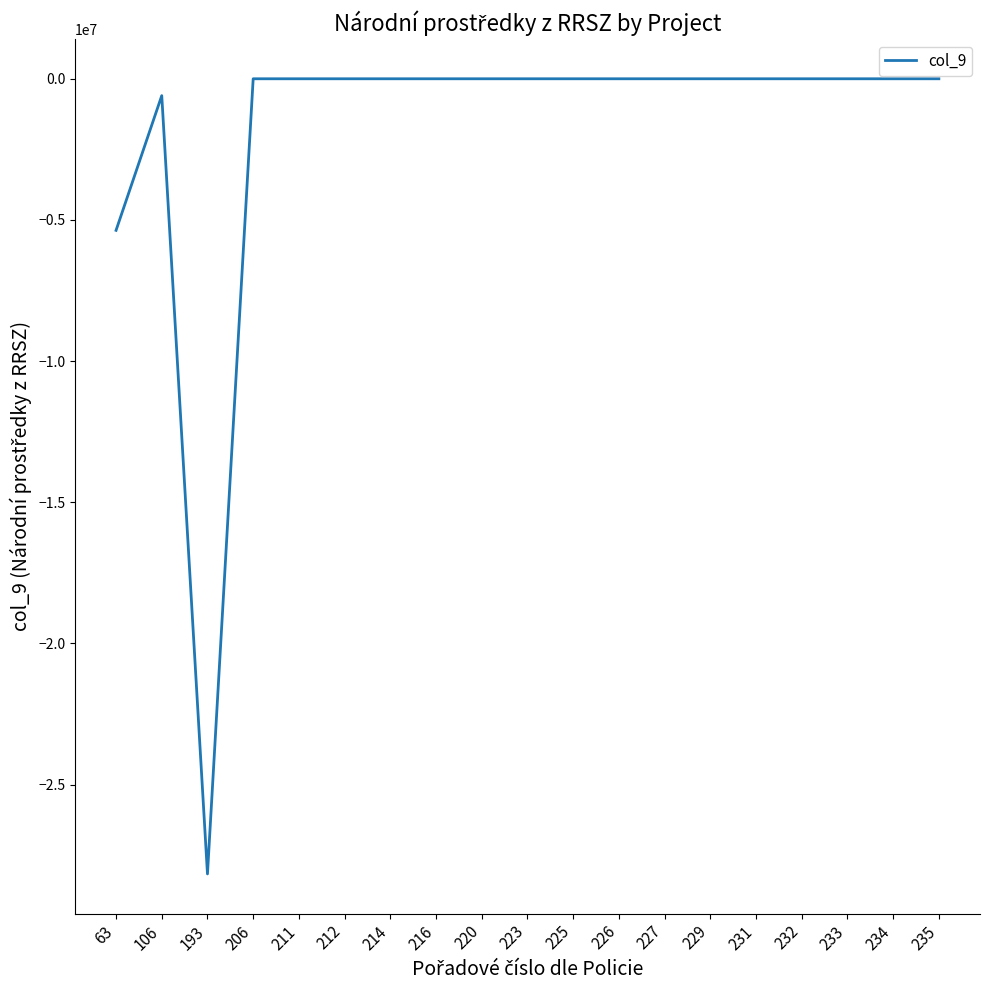

Is it true that the value at 223 is 15181990?

False